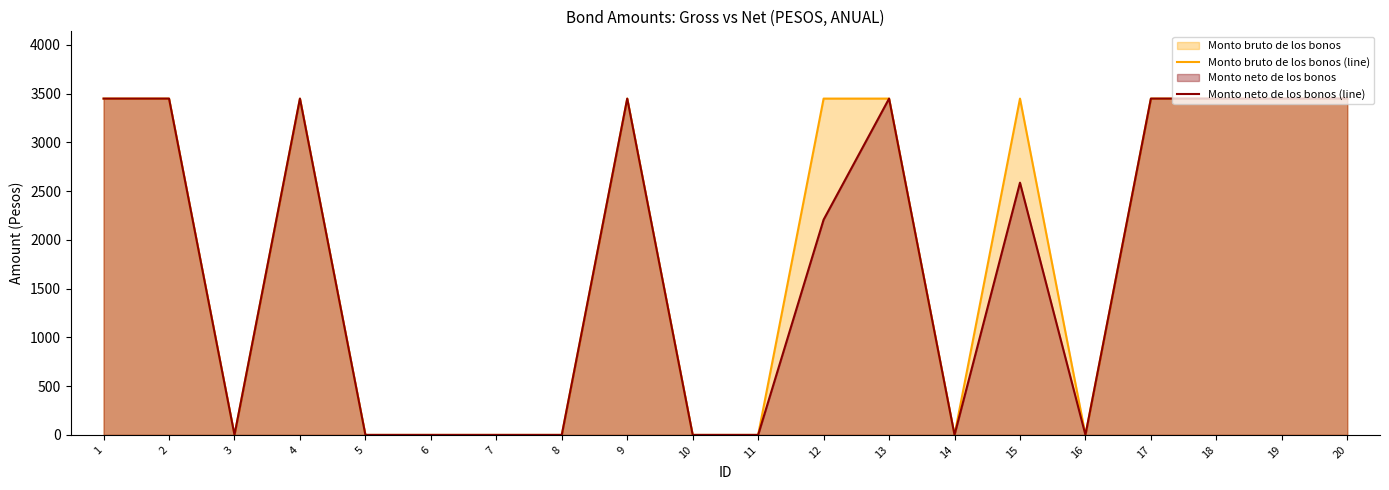

What is the average value of the Monto bruto de los bonos (line) series?

1897.5